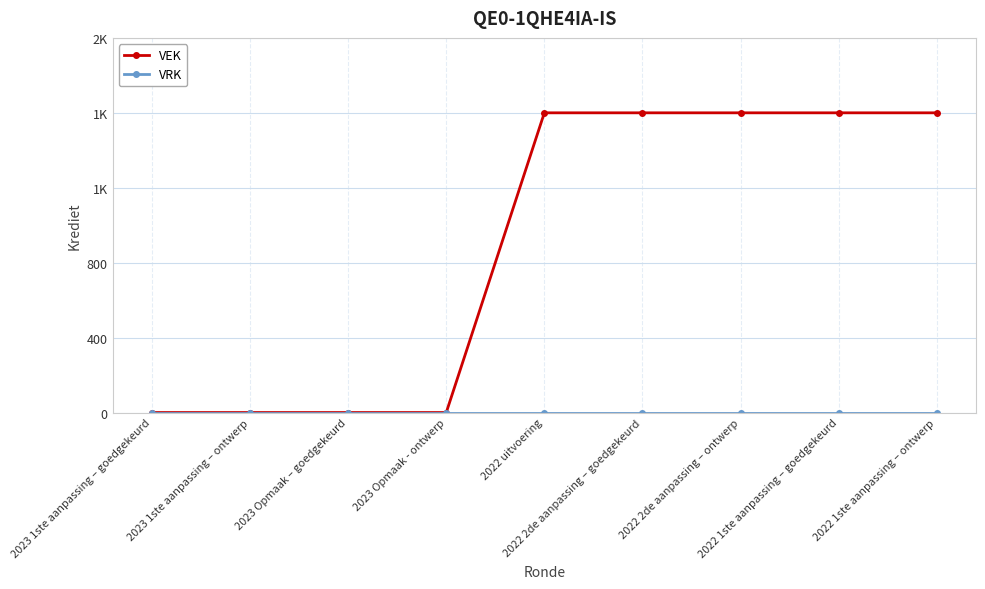

Does the chart have visible grid lines?

Yes